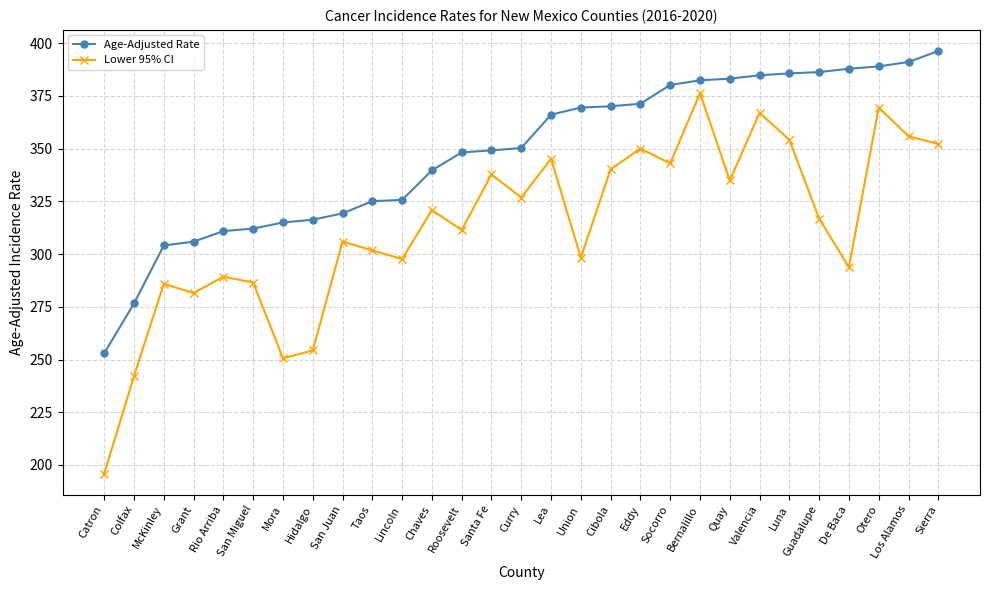

Where is Age-Adjusted Rate nearest to the value 324?

Taos